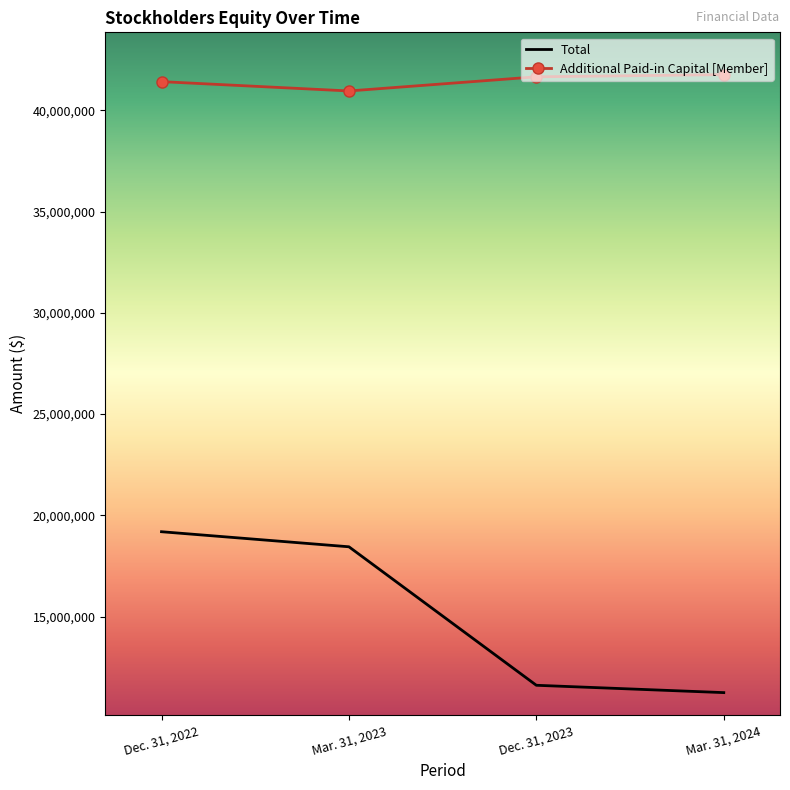

True or false: Additional Paid-in Capital [Member] has a value of 41763054 at Mar. 31, 2024.

True